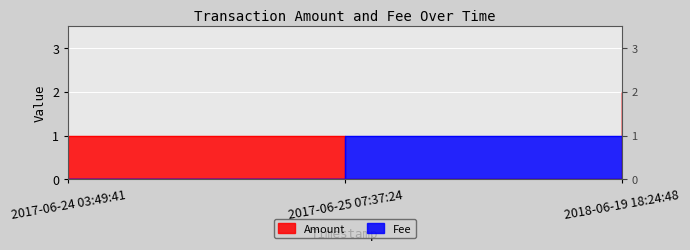

Which label corresponds to the smallest value in the chart?

2017-06-25 07:37:24